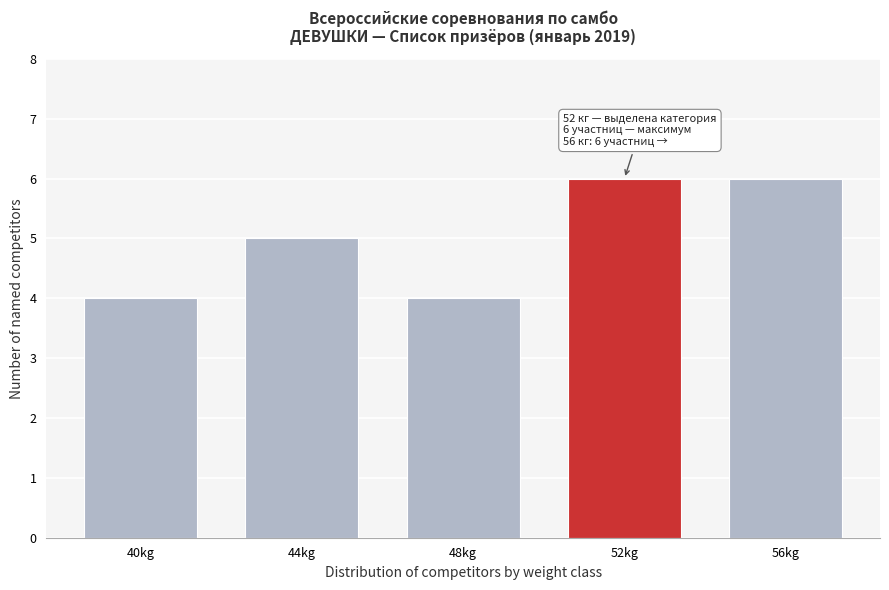

Reading right to left, extract all data points from this chart.

6	6	4	5	4